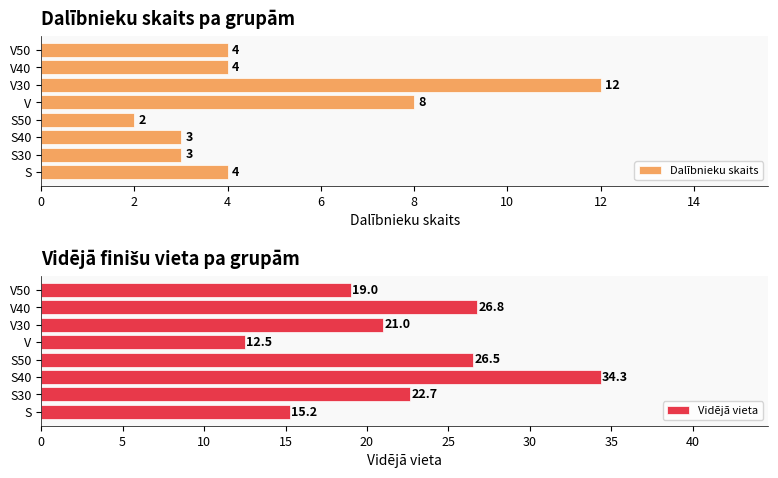

What is the difference between the second highest and minimum values in the Dalībnieku skaits series?

6